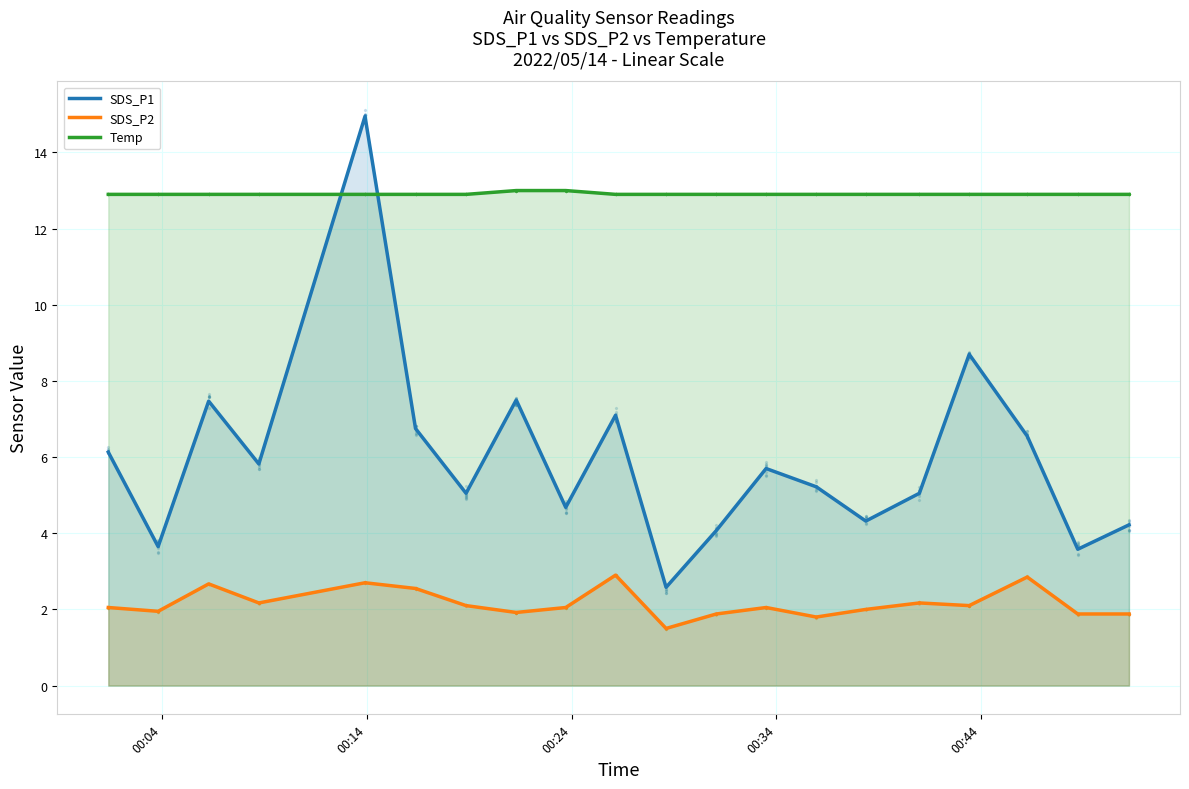

Which series reaches the minimum Y coordinate?

SDS_P2